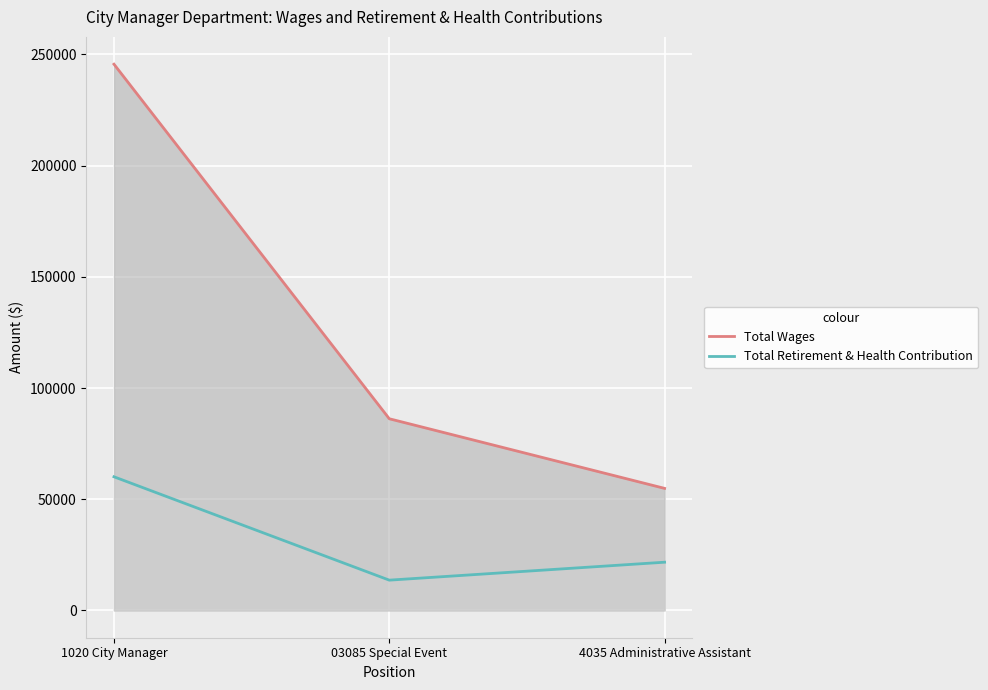

How many Total Retirement & Health Contribution values are between 13608 and 60087?

3